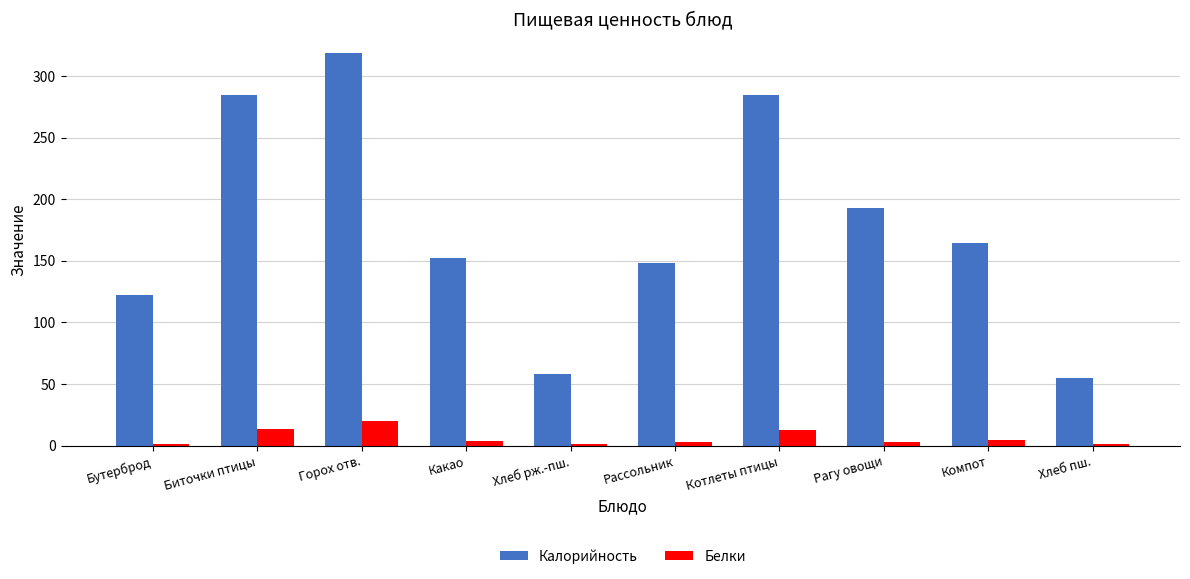

Is it true that Калорийность equals 284.3 at Котлеты птицы?

True